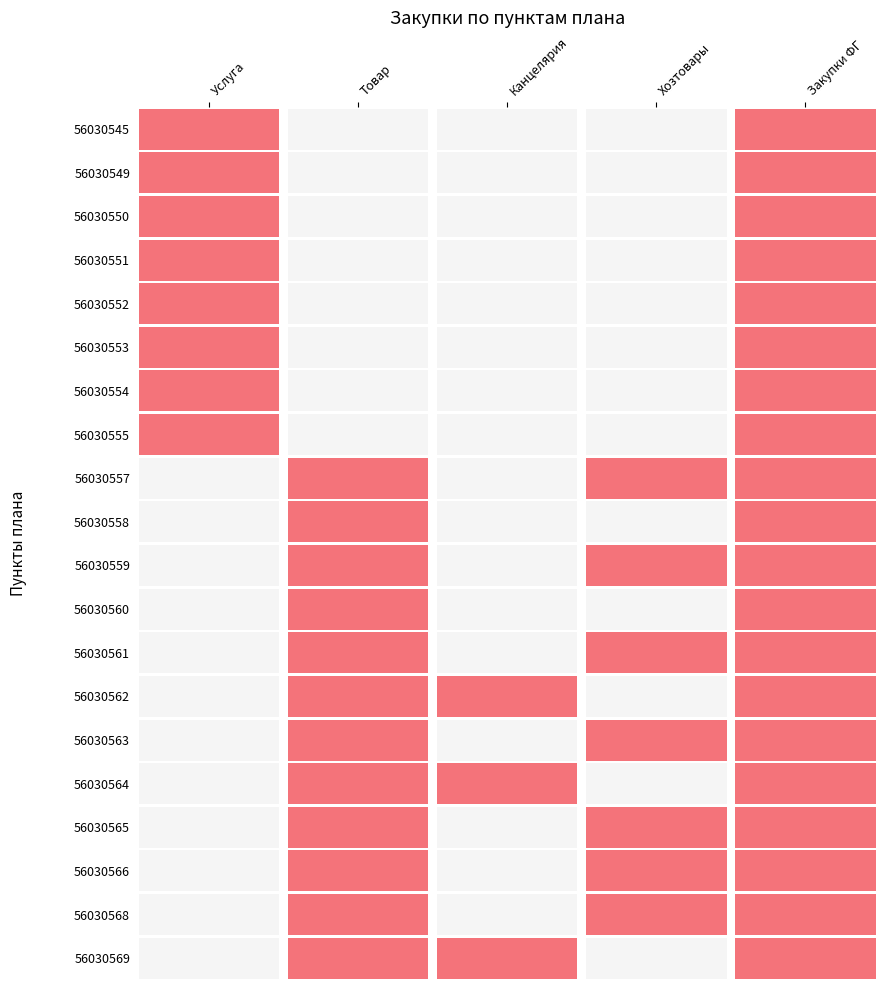

True or false: Закупки ФГ has a value of 107424 at 56030565.

False